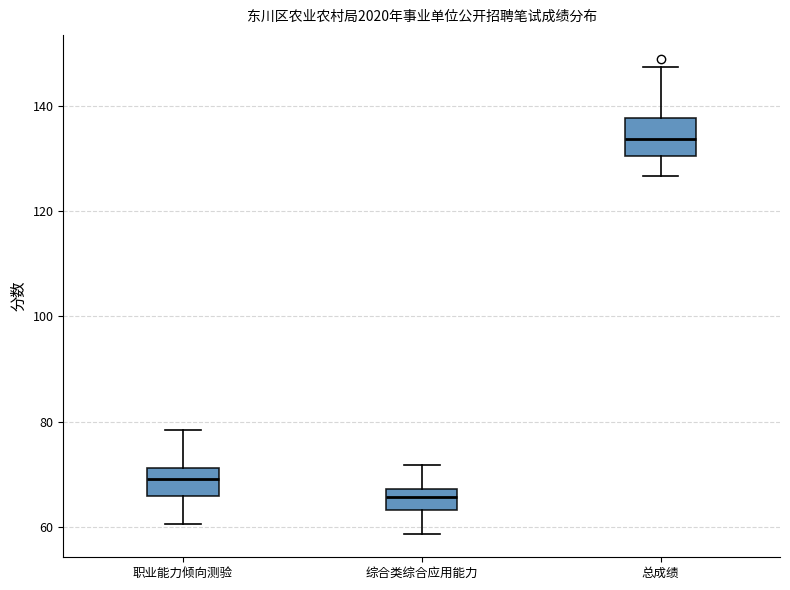

Reading left to right, read every box against the y-axis: the position of its median line, the range the box covers, and the ends of its whiskers. The values are not printed on the chart, so give them approximately, as read against the axis.

职业能力倾向测验: median 70, box 66 to 72, whiskers 60 to 78
综合类综合应用能力: median 66, box 64 to 68, whiskers 58 to 72
总成绩: median 134, box 130 to 138, whiskers 126 to 148